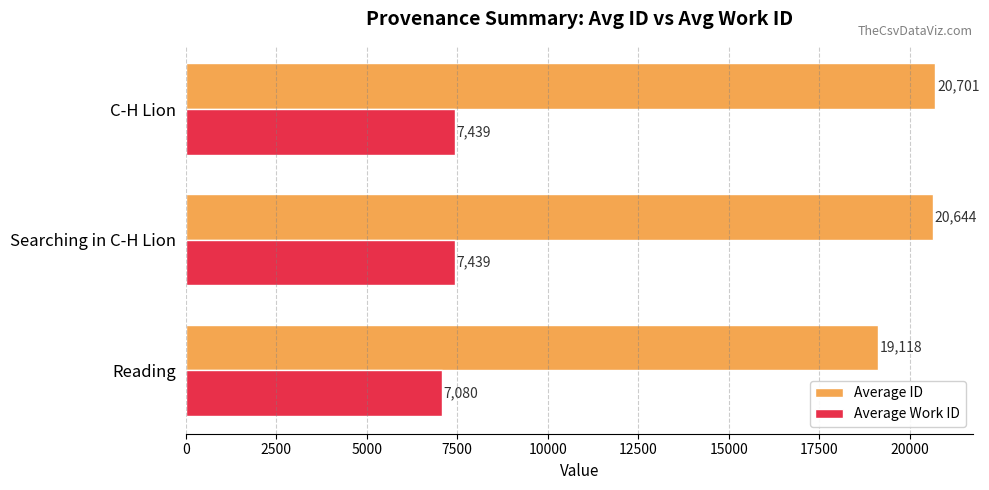

Rank the series by their maximum value, from highest to lowest.

Average ID, Average Work ID